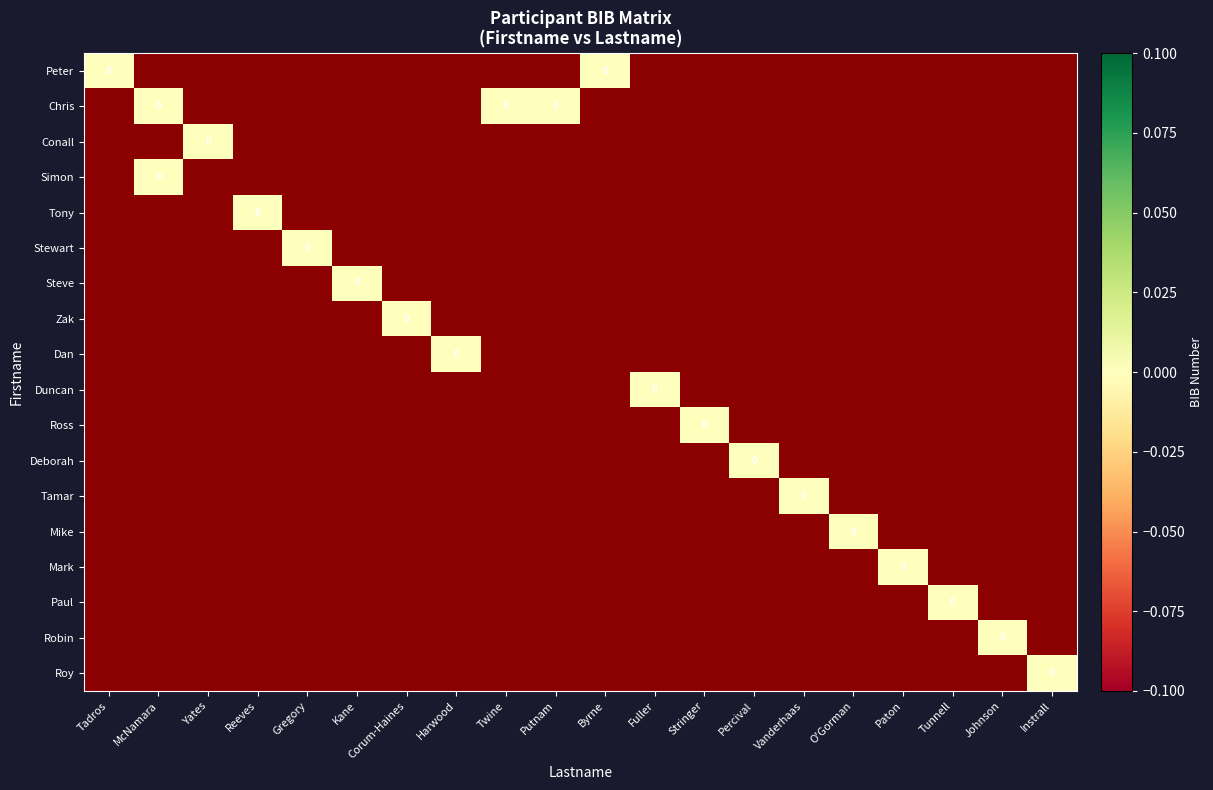

Between Tunnell and Corum-Haines, which is larger?

Tunnell